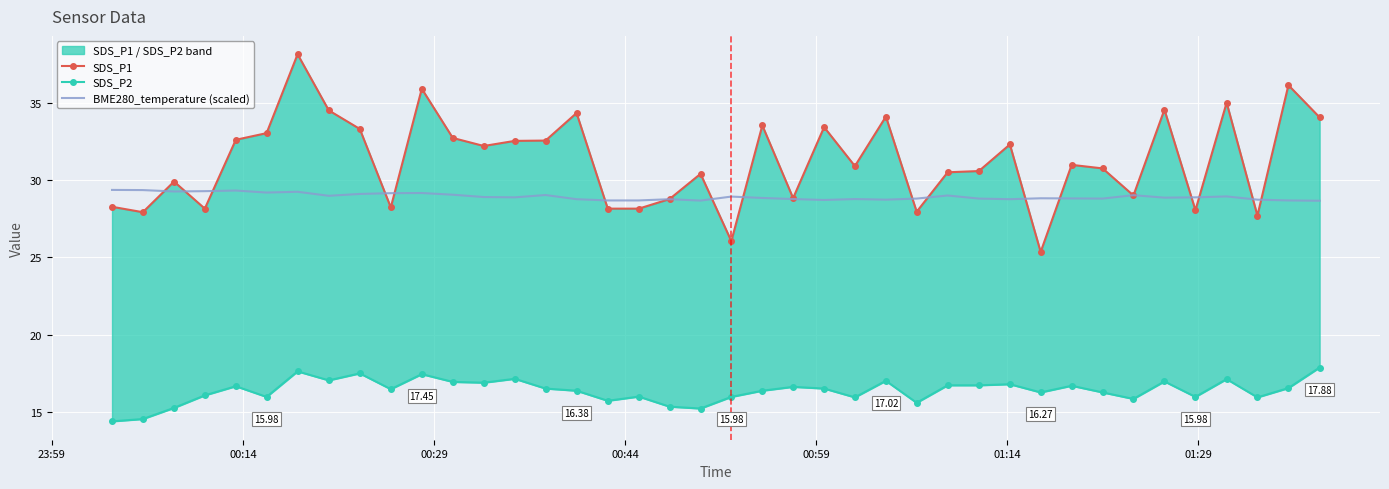

True or false: SDS_P1 has more than 1 interior local peaks.

True